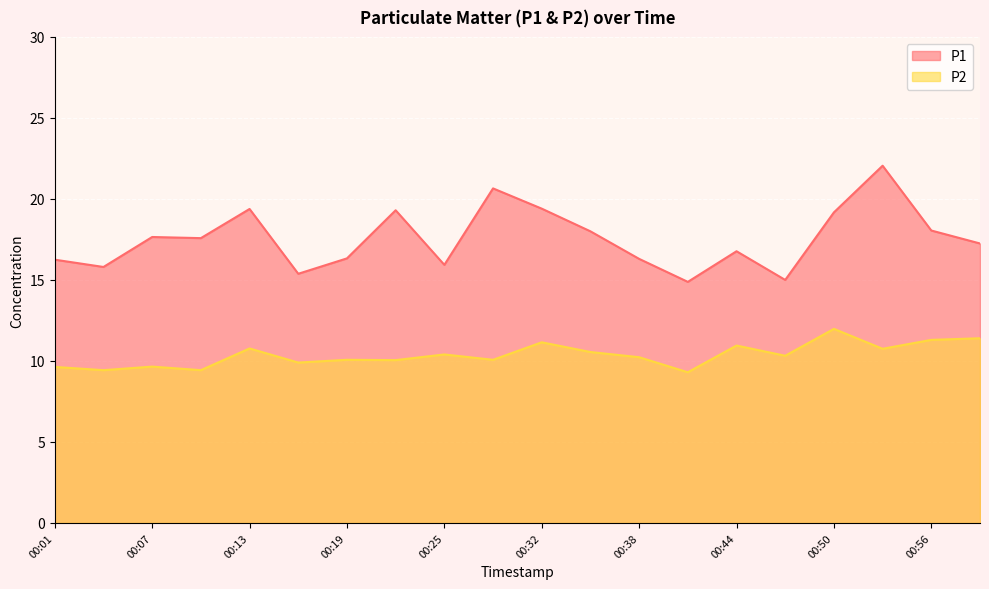

What is the sum of all P1 values?

351.1